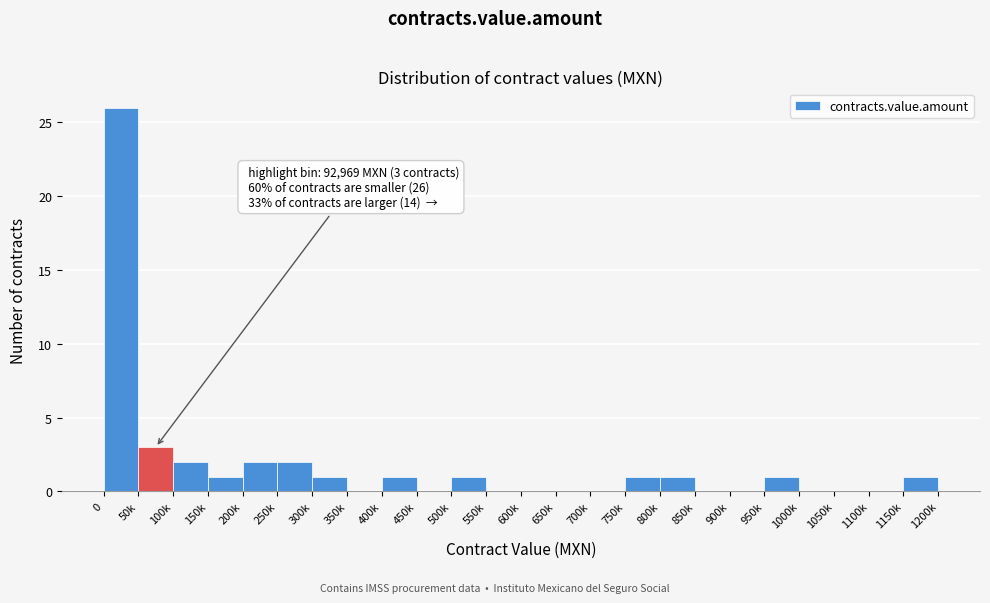

Reading left to right, list all the values displayed in this chart.

0=26	50k=3	100k=2	150k=1	200k=2	250k=2	300k=1	350k=0	400k=1	450k=0	500k=1	550k=0	600k=0	650k=0	700k=0	750k=1	800k=1	850k=0	900k=0	950k=1	1000k=0	1050k=0	1100k=0	1150k=1